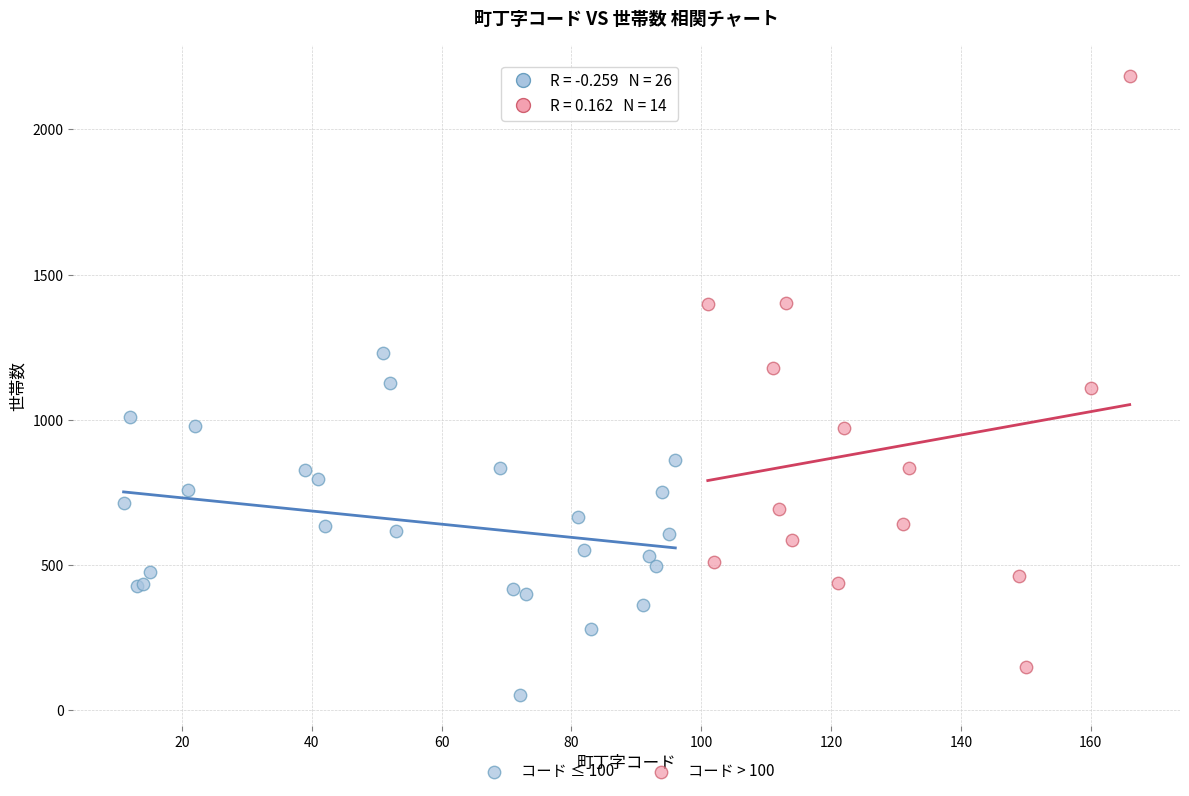

Which series has the largest Y range (max minus min)?

コード > 100